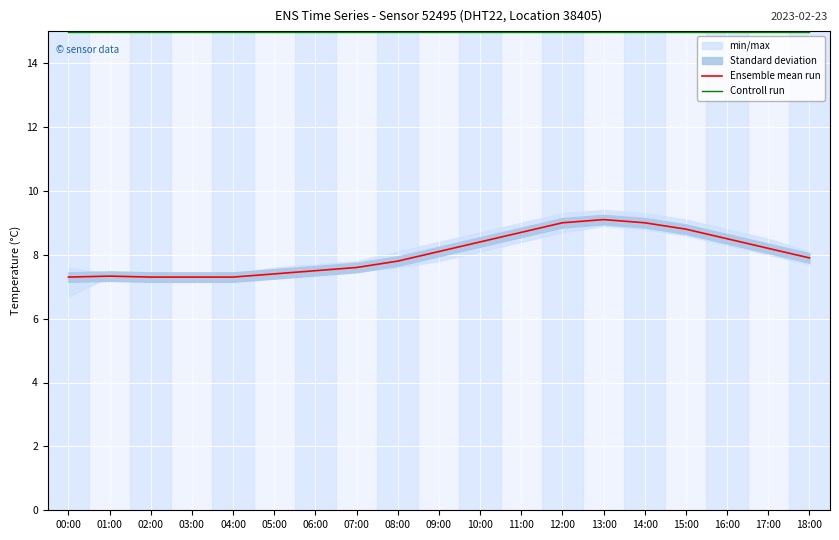

Which category has the highest value across all series?

00:00